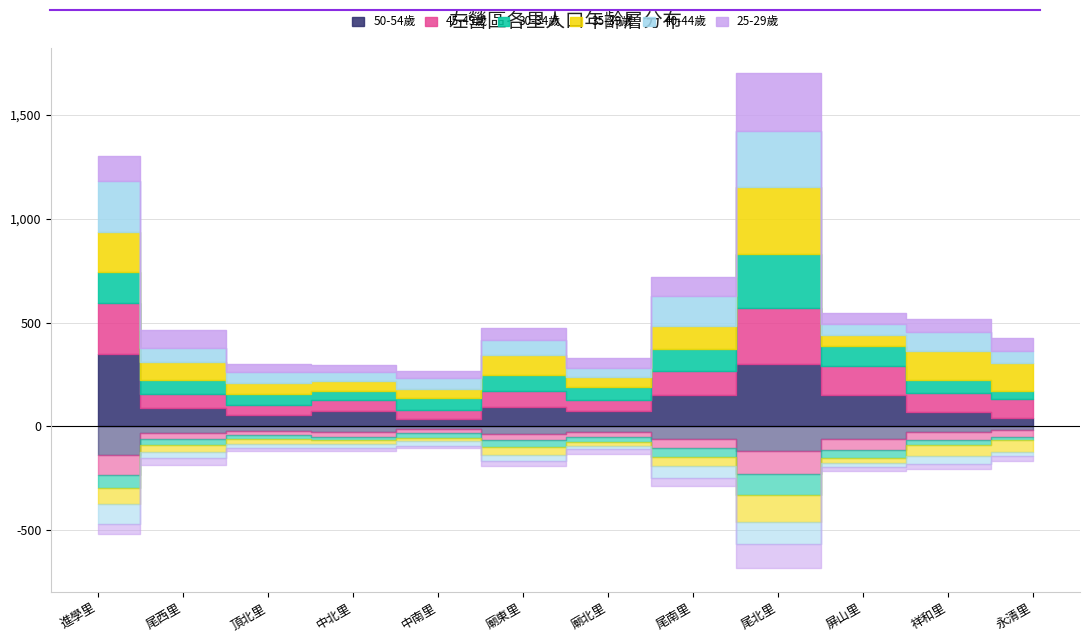

Which series has the largest total across all categories?

50-54歲